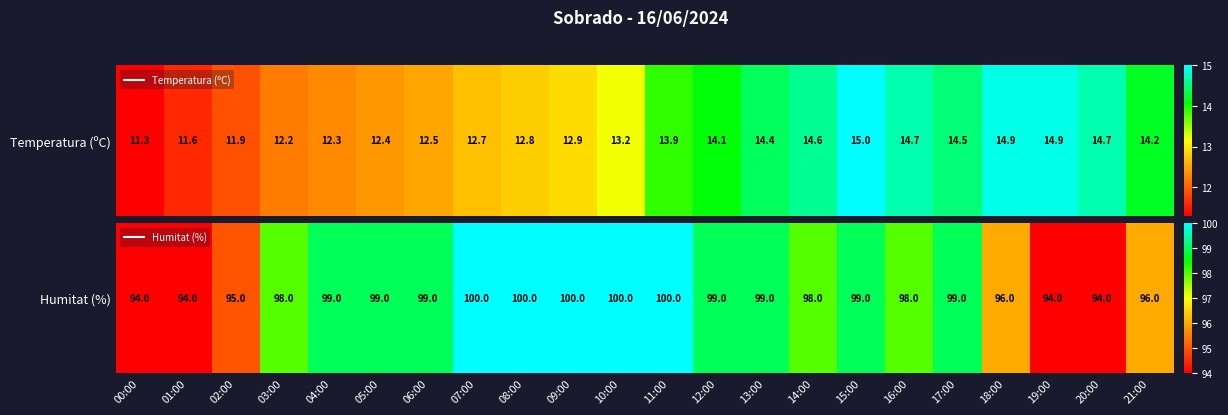

List the labels in order of value, smallest first.

00:00, 01:00, 19:00, 20:00, 02:00, 18:00, 21:00, 03:00, 14:00, 16:00, 04:00, 05:00, 06:00, 12:00, 13:00, 15:00, 17:00, 07:00, 08:00, 09:00, 10:00, 11:00